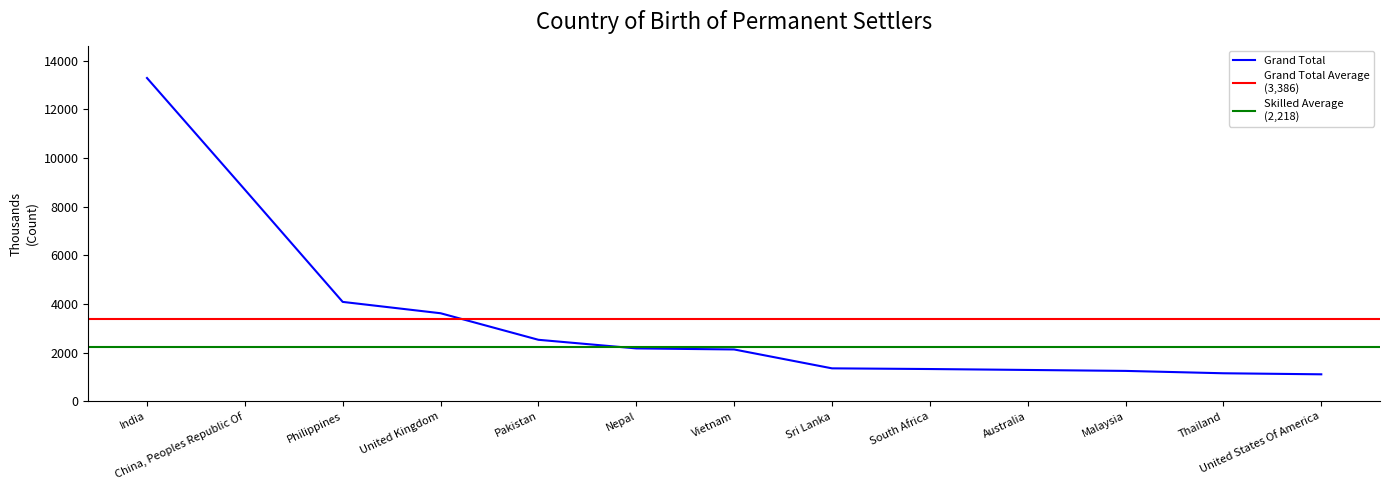

At which label does Grand Total reach its peak?

India